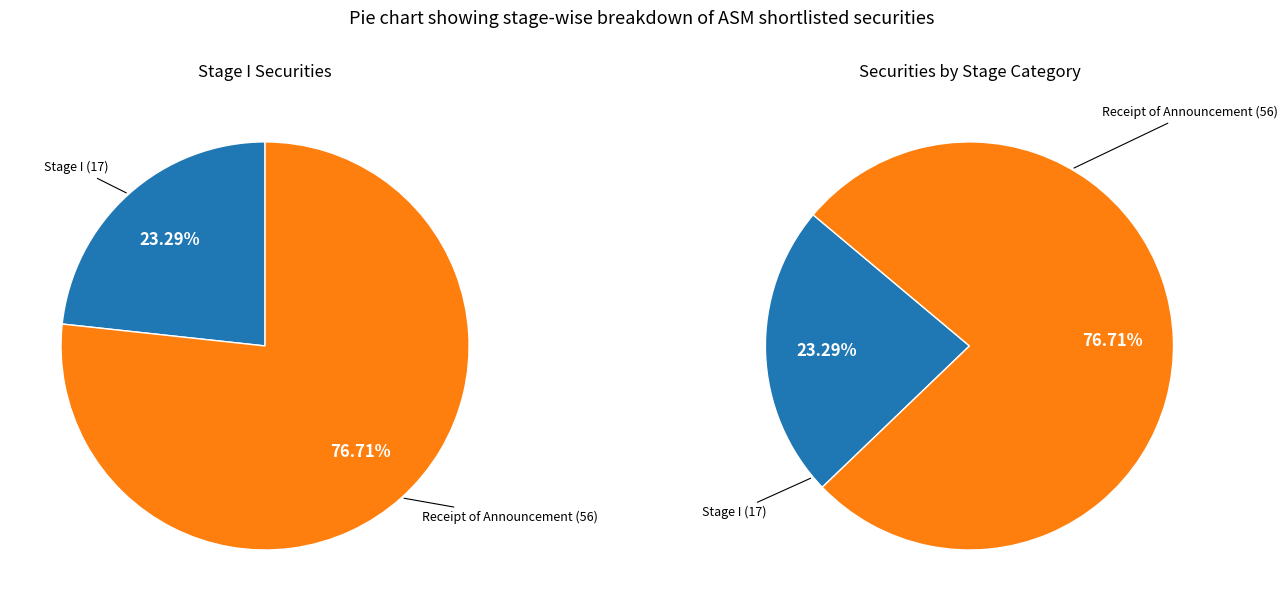

Between Stage I and Receipt of Corporate Announcement / Disclosure, which is larger?

Receipt of Corporate Announcement / Disclosure